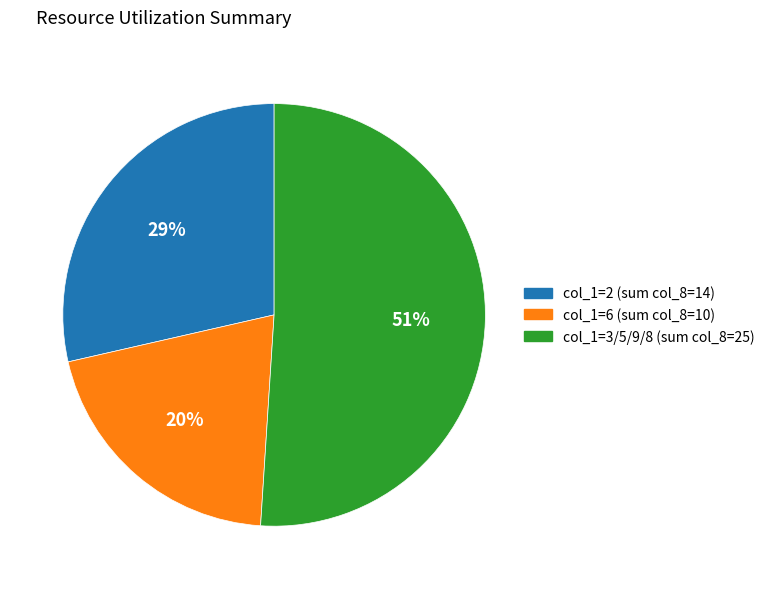

Which has a higher value, col_1=2 (sum col_8=14) or col_1=3/5/9/8 (sum col_8=25)?

col_1=3/5/9/8 (sum col_8=25)